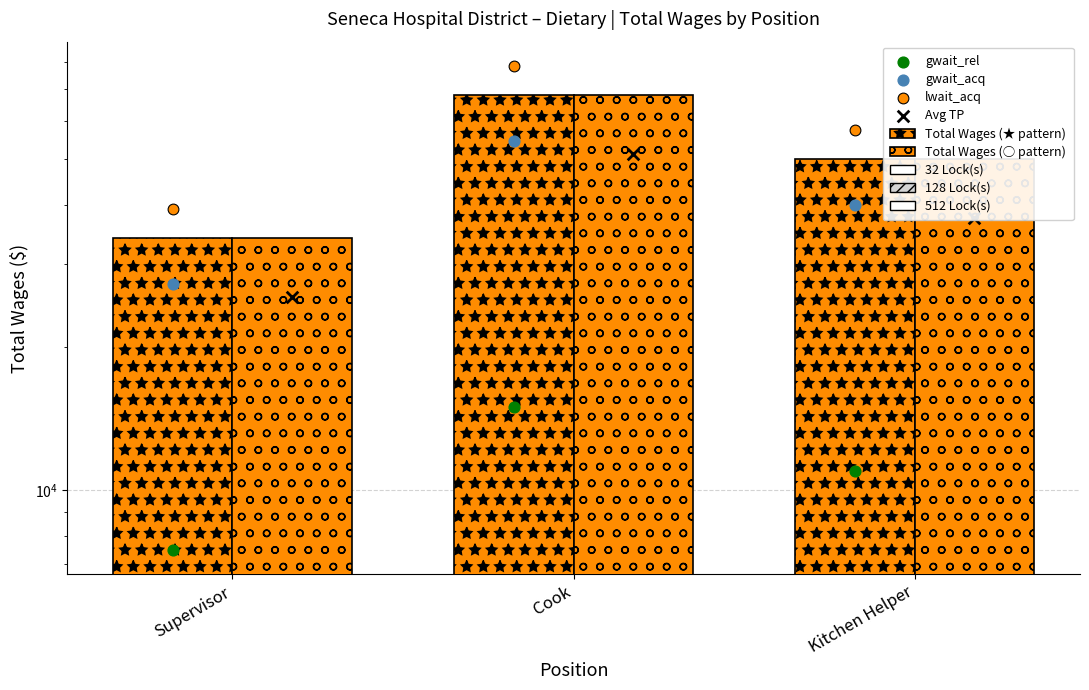

What is the total value across all series at Cook?

136260